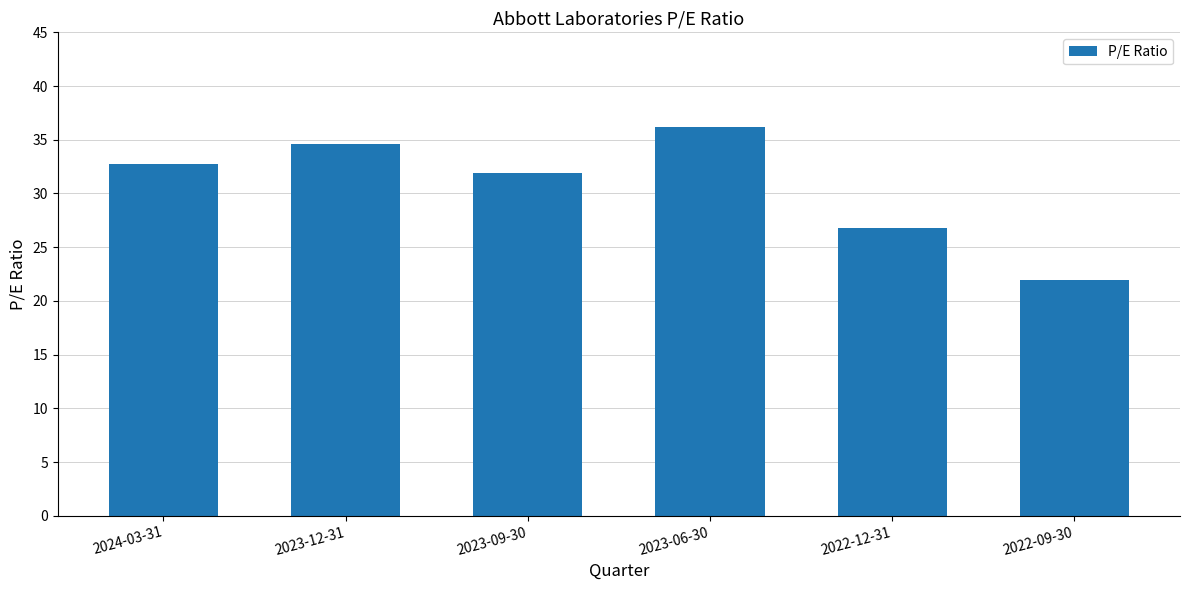

The value at 2023-06-30 is 36.2. True or false?

True